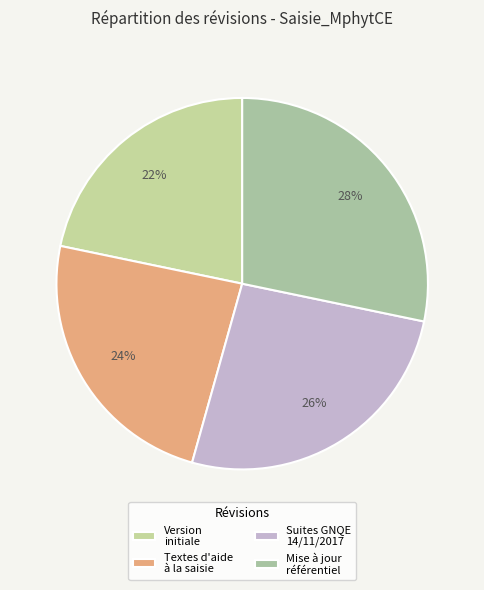

What portion of the pie excludes Version initiale?

78.3%